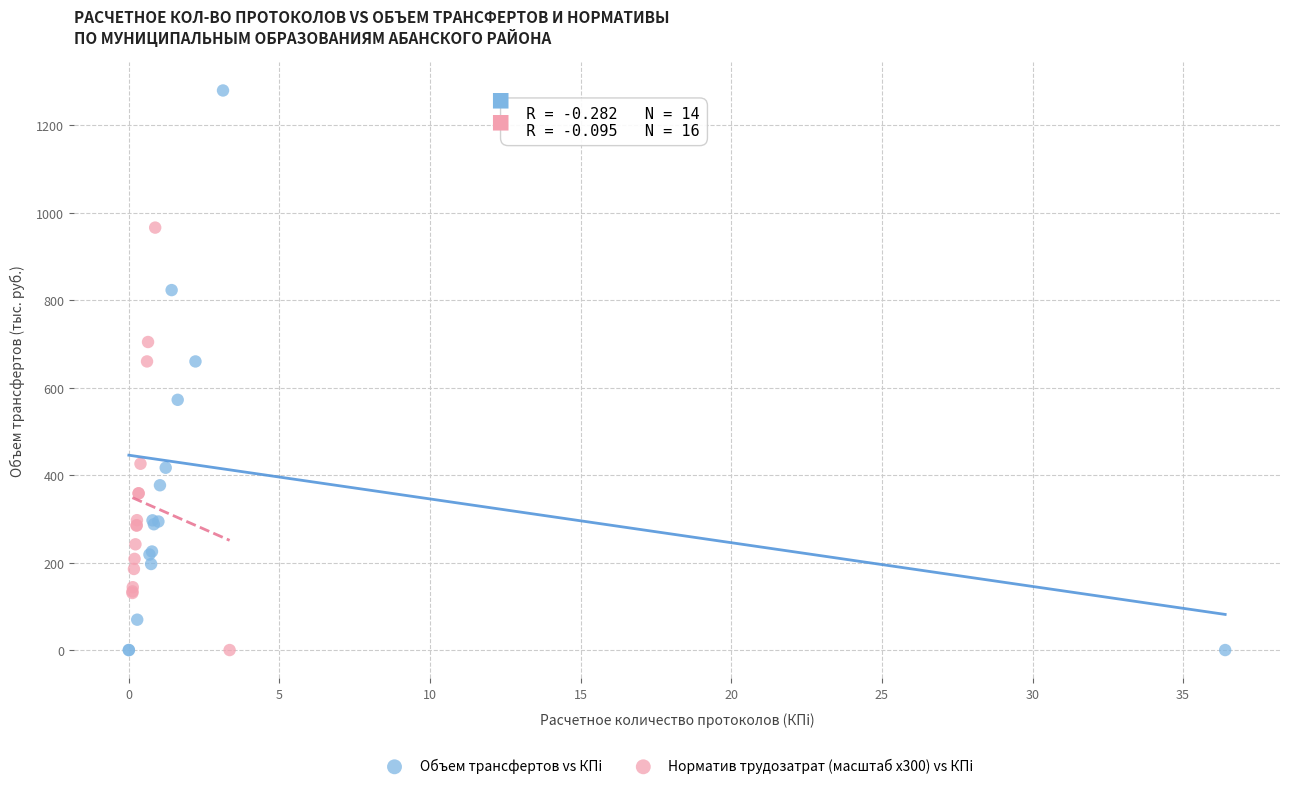

Which series reaches the maximum Y coordinate?

Объем трансфертов vs КПi